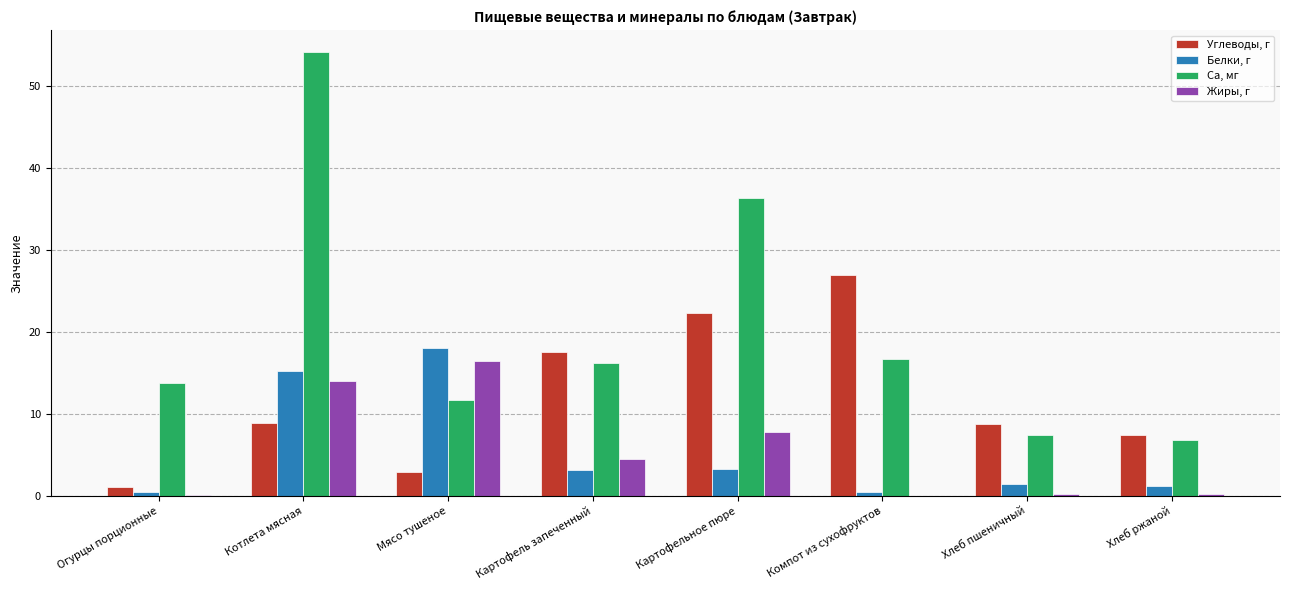

Read the Жиры, г value at Картофель запеченный.

4.5